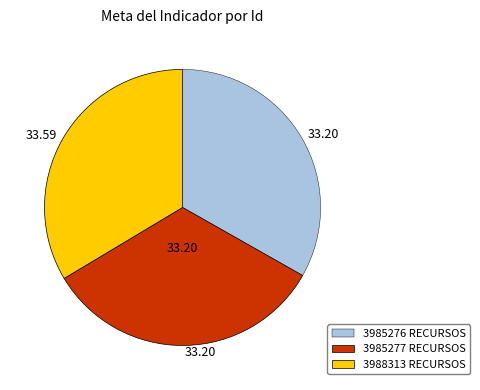

Count the number of slices in the pie.

3